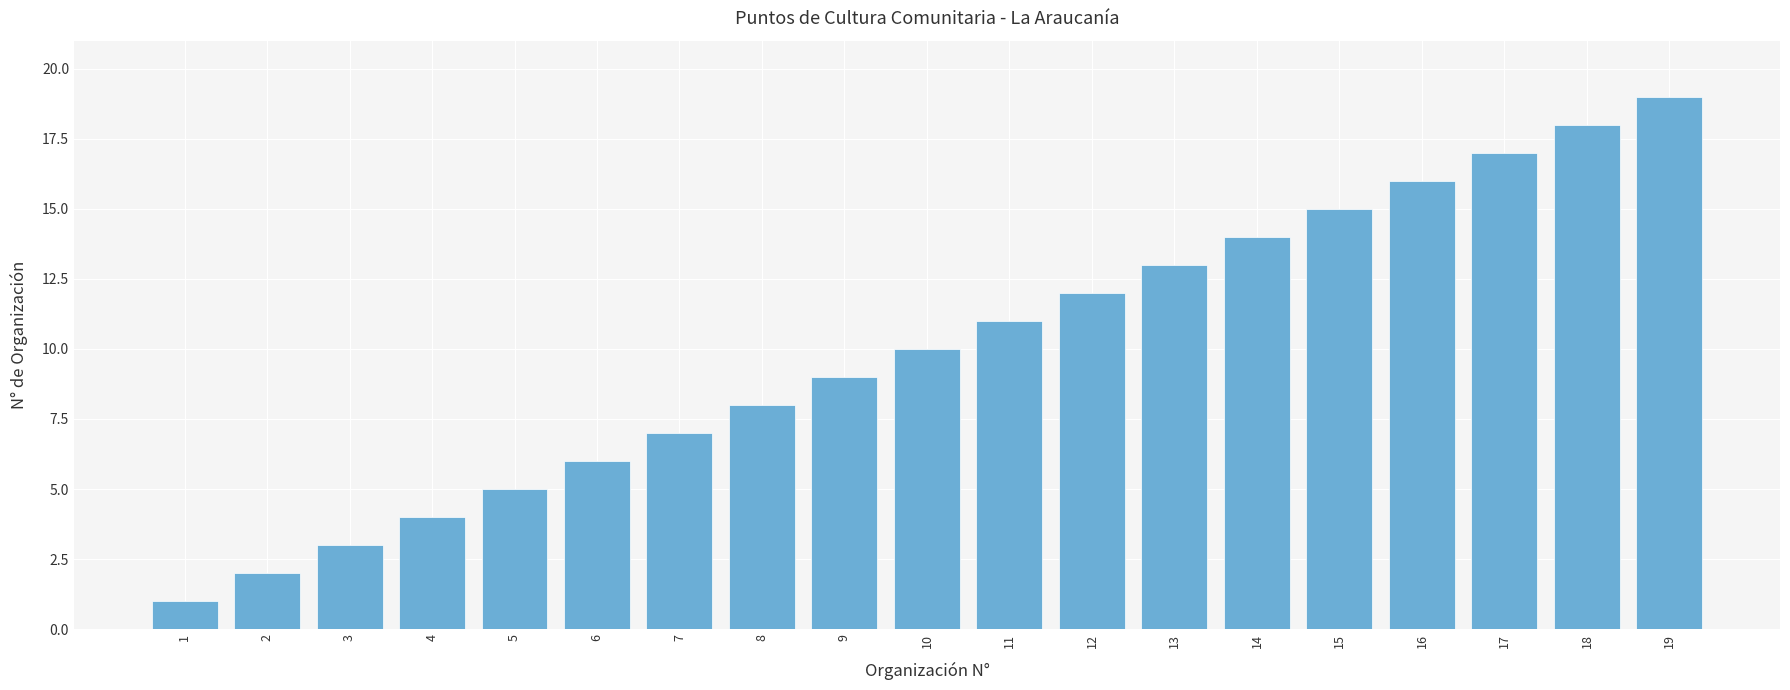

What is the difference between the values at 6 and 4?

2